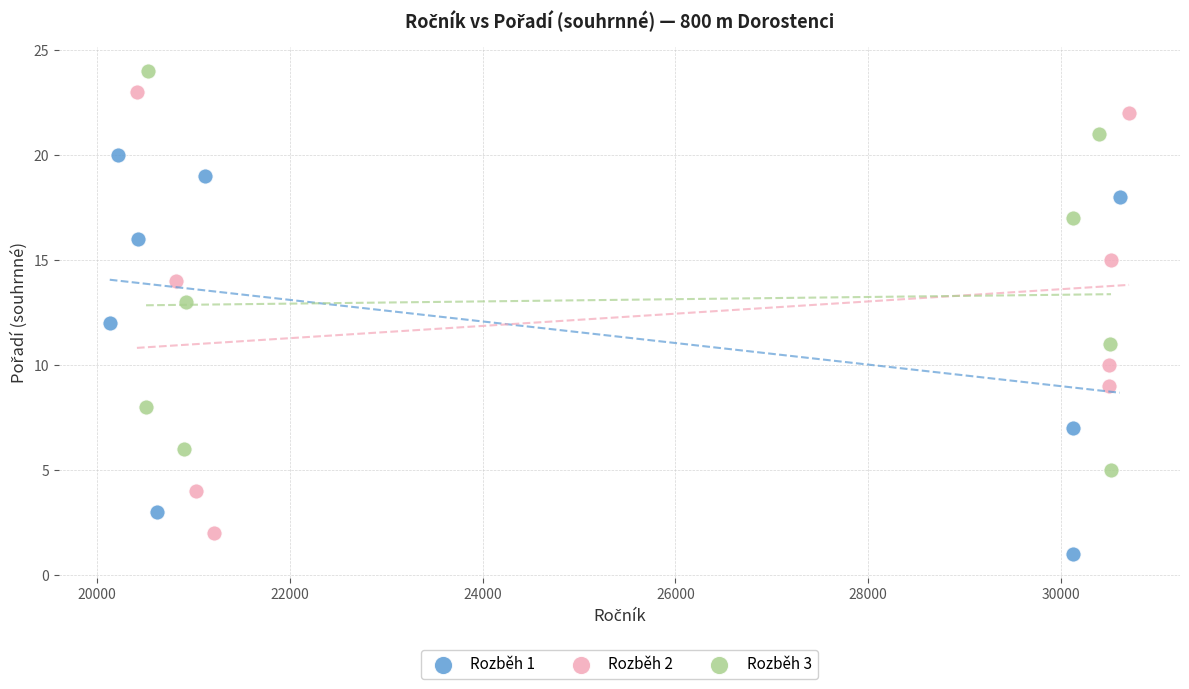

Which series has the widest spread of Y values?

Rozběh 2